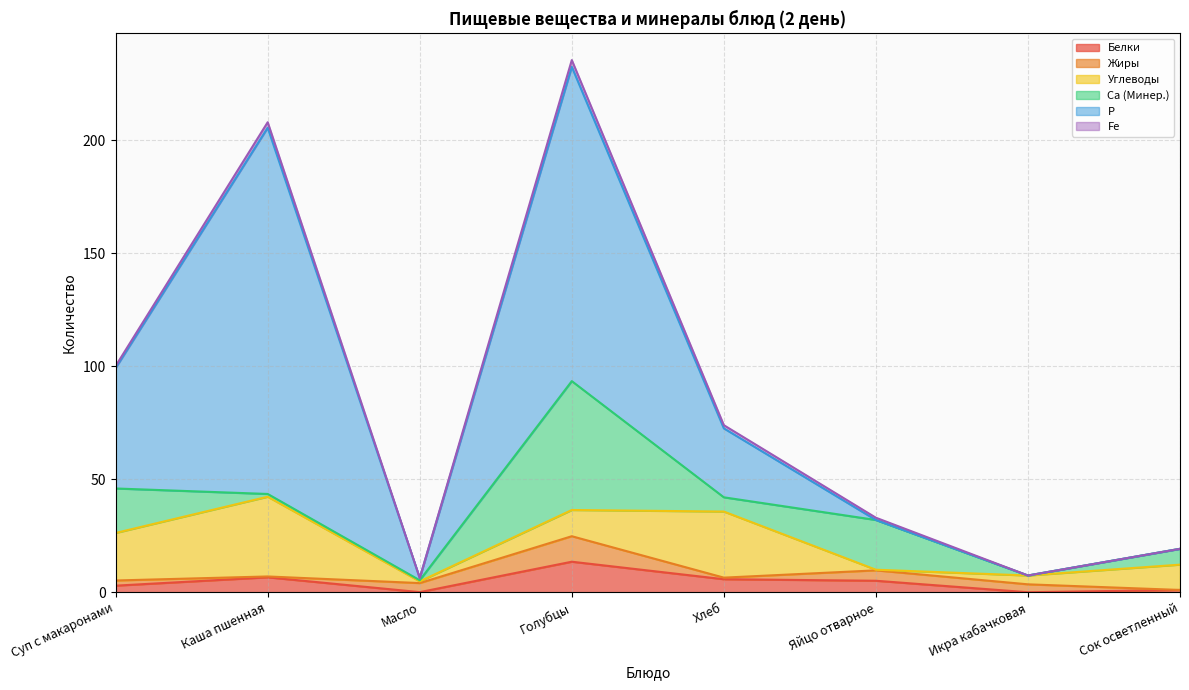

What is the label of the 6th point from the right?

Масло